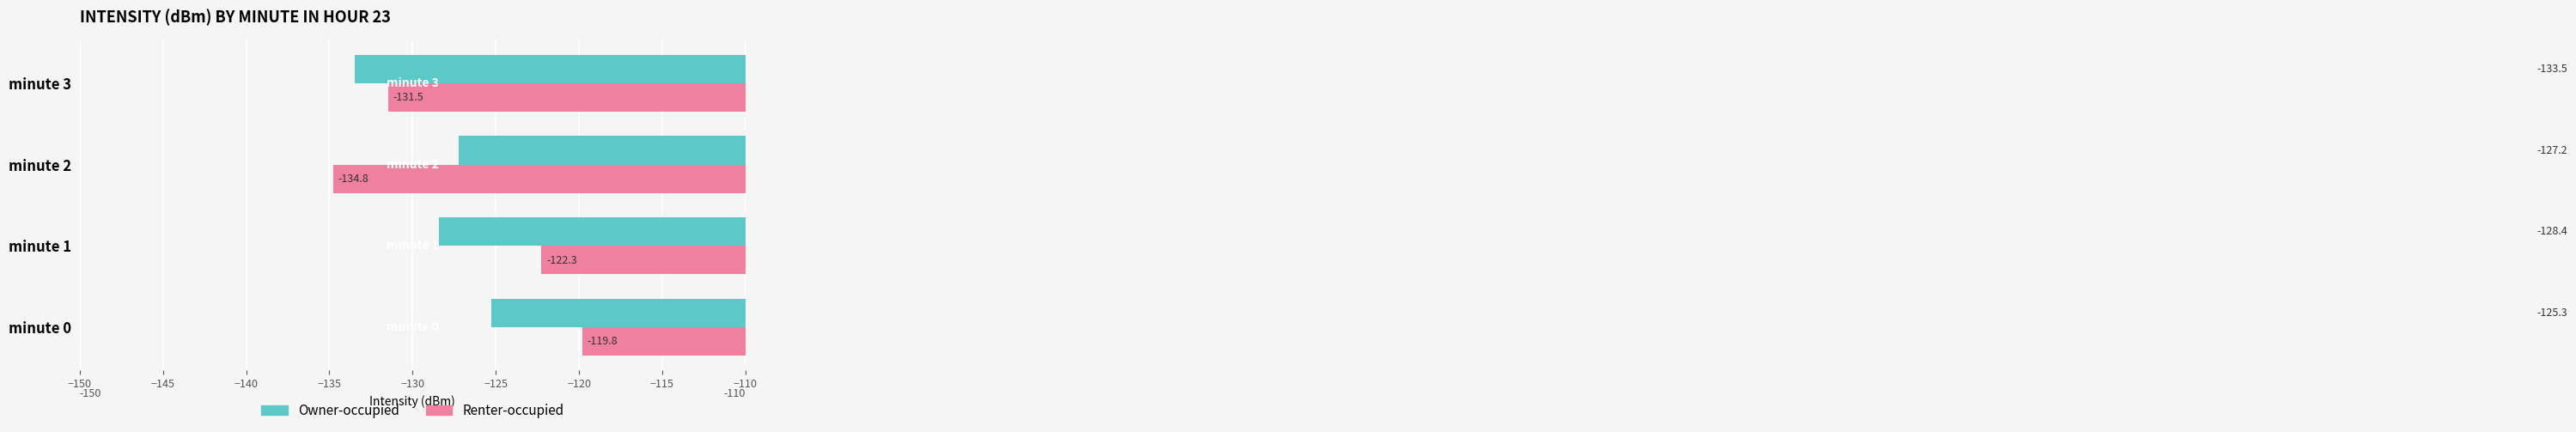

What is the smallest value displayed?

-134.8